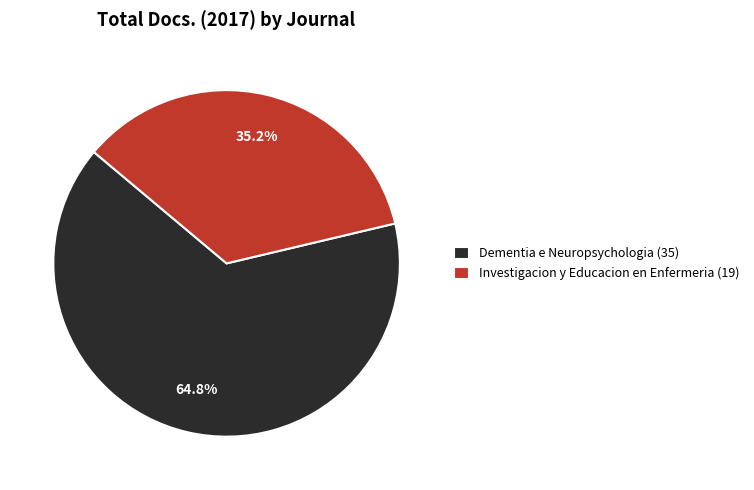

To the nearest percent, what is the difference between the largest and smallest slice percentages?

30%